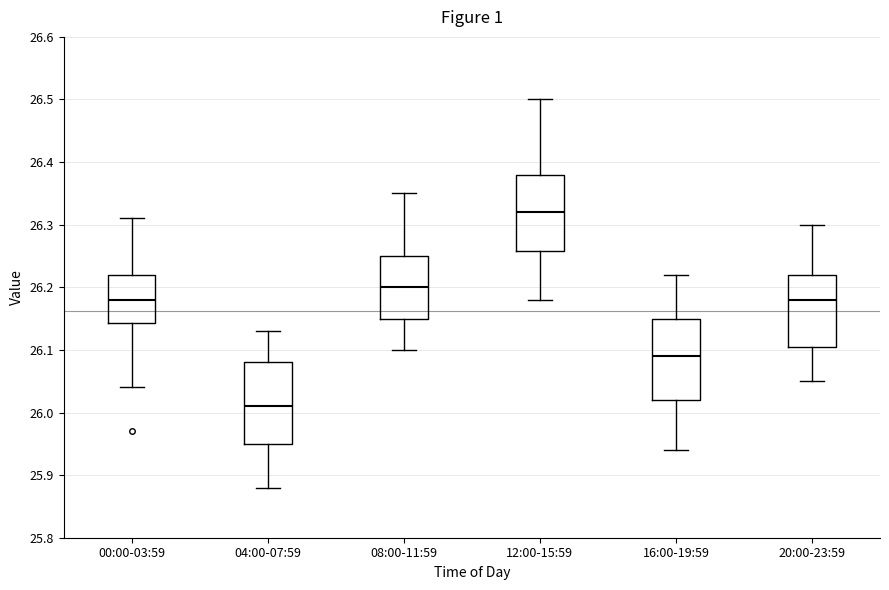

Reading left to right, read every box against the y-axis: the position of its median line, the range the box covers, and the ends of its whiskers. The values are not printed on the chart, so give them approximately, as read against the axis.

00:00-03:59: median 26.18, box 26.14 to 26.22, whiskers 26.04 to 26.31
04:00-07:59: median 26.01, box 25.95 to 26.08, whiskers 25.88 to 26.13
08:00-11:59: median 26.20, box 26.15 to 26.25, whiskers 26.10 to 26.35
12:00-15:59: median 26.32, box 26.26 to 26.38, whiskers 26.18 to 26.50
16:00-19:59: median 26.09, box 26.02 to 26.15, whiskers 25.94 to 26.22
20:00-23:59: median 26.18, box 26.11 to 26.22, whiskers 26.05 to 26.30